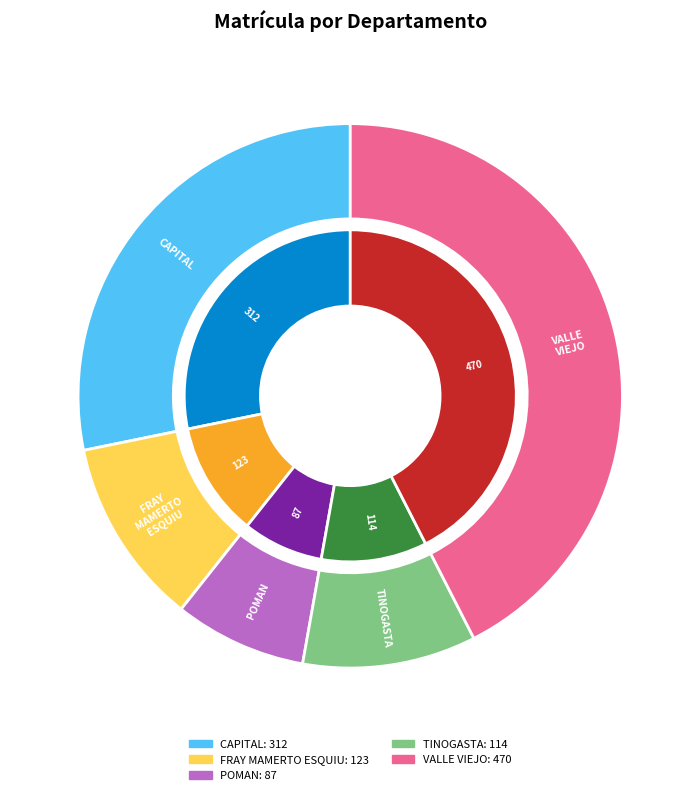

Combined, what portion of the pie is TINOGASTA and FRAY MAMERTO ESQUIU?

21.4%